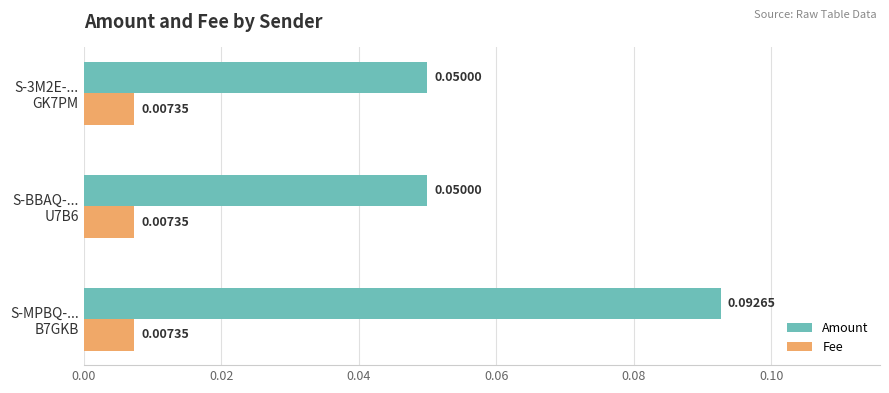

Which series has the largest range (max minus min)?

Amount